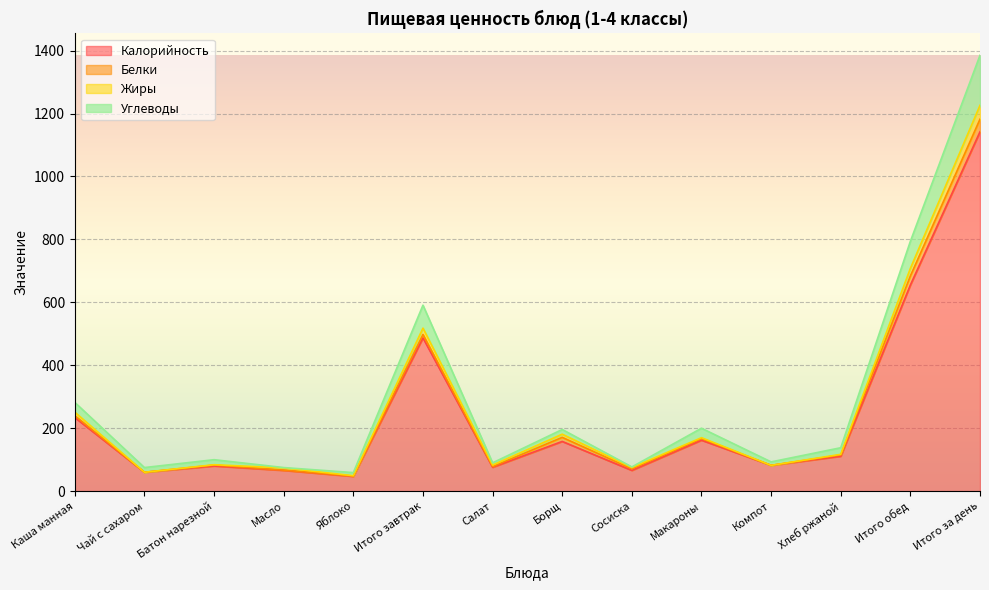

What is the minimum value shown in the chart?

47